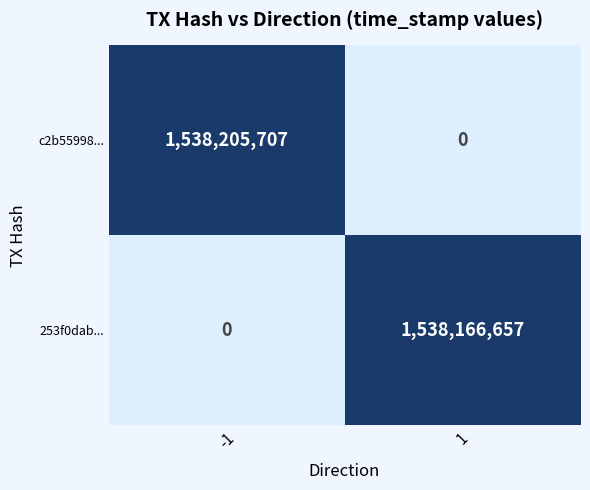

What is the total value across all series at -1?

1538205707